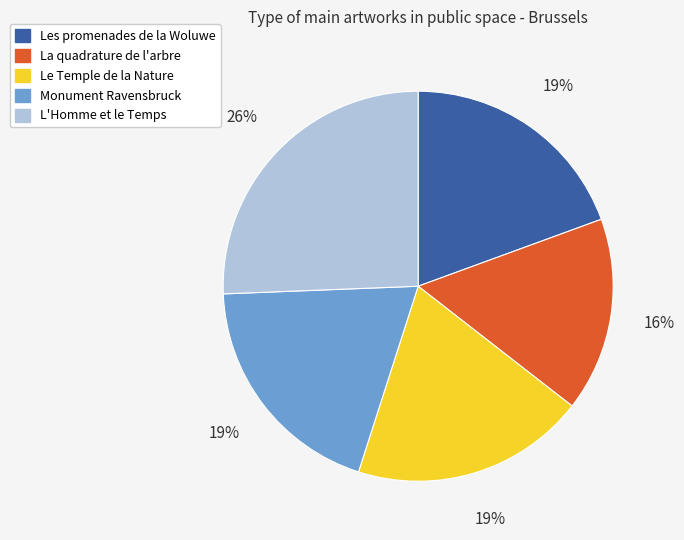

To the nearest percent, what is the combined percentage of L'Homme et le Temps and Monument Ravensbruck?

45%